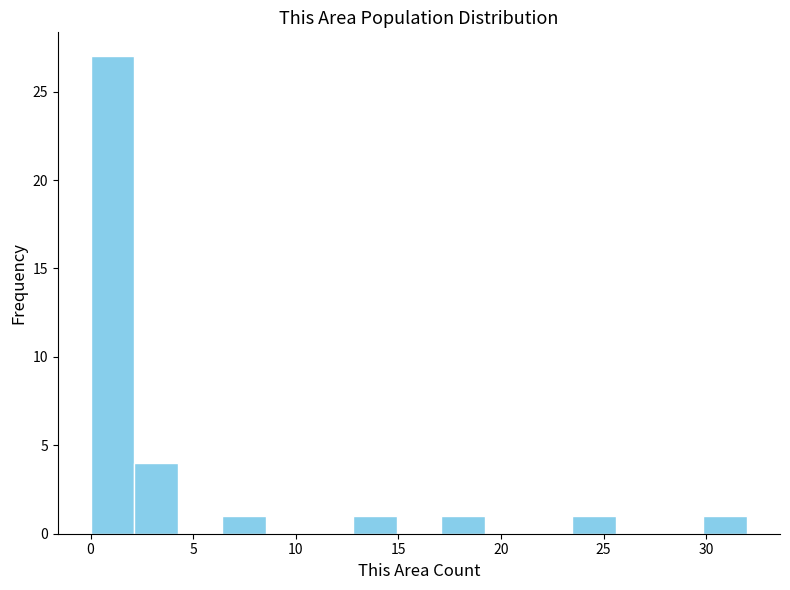

Reading left to right, list every bar in this chart as the range it spans on the x-axis followed by its height. Neither the bar edges nor the heights are printed on the chart, so give them approximately, as read against the axes.

0.0 to 2.0: 27
2.0 to 4.5: 4
4.5 to 6.5: 0
6.5 to 8.5: 1
8.5 to 10.5: 0
10.5 to 13.0: 0
13.0 to 15.0: 1
15.0 to 17.0: 0
17.0 to 19.0: 1
19.0 to 21.5: 0
21.5 to 23.5: 0
23.5 to 25.5: 1
25.5 to 27.5: 0
27.5 to 30.0: 0
30.0 to 32.0: 1